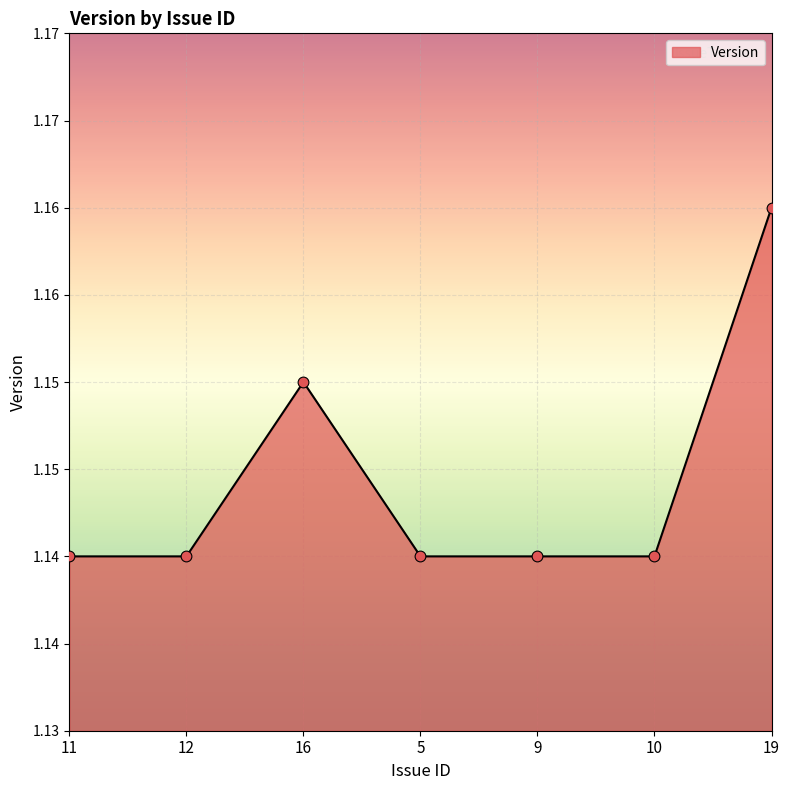

Approximately how many times larger is the value at 11 compared to 10?

1.0